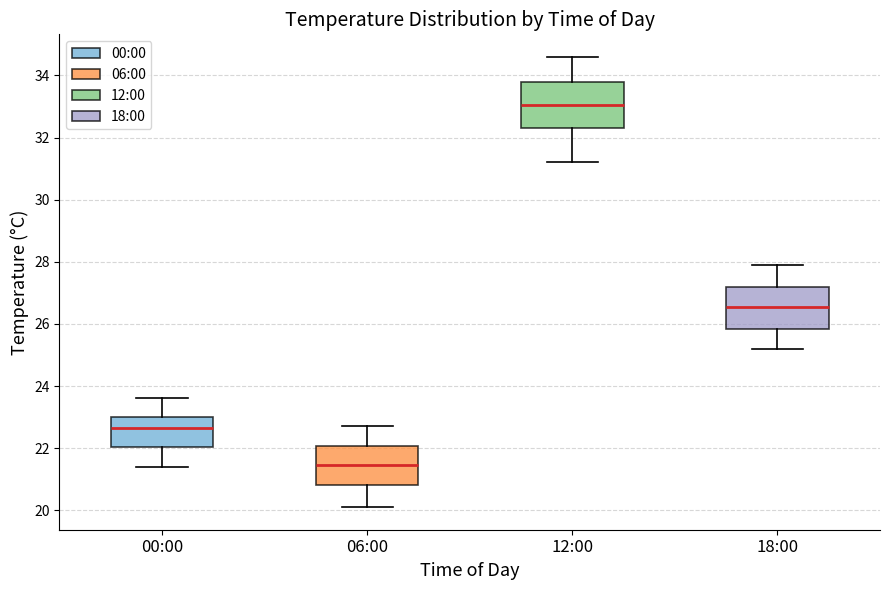

Where does the median line of the box for 18:00 sit on the y-axis? The values are not printed on the chart, so give them approximately, as read against the axis.

26.6